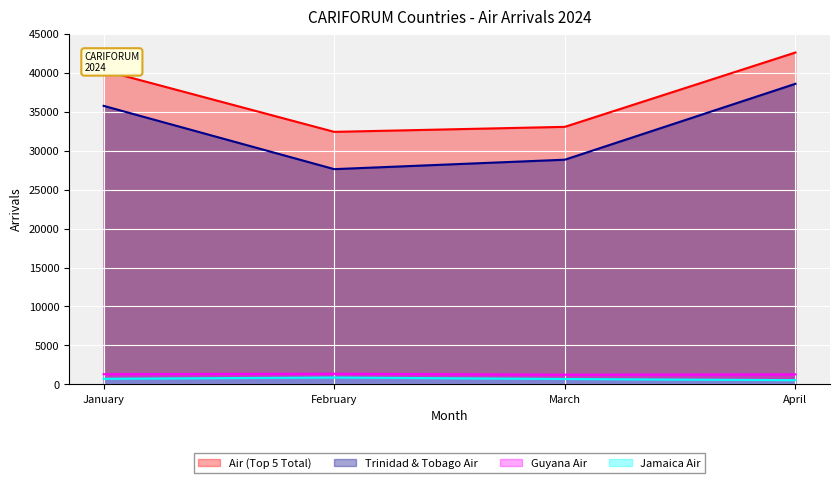

Which series has the largest range (max minus min)?

Trinidad & Tobago Air